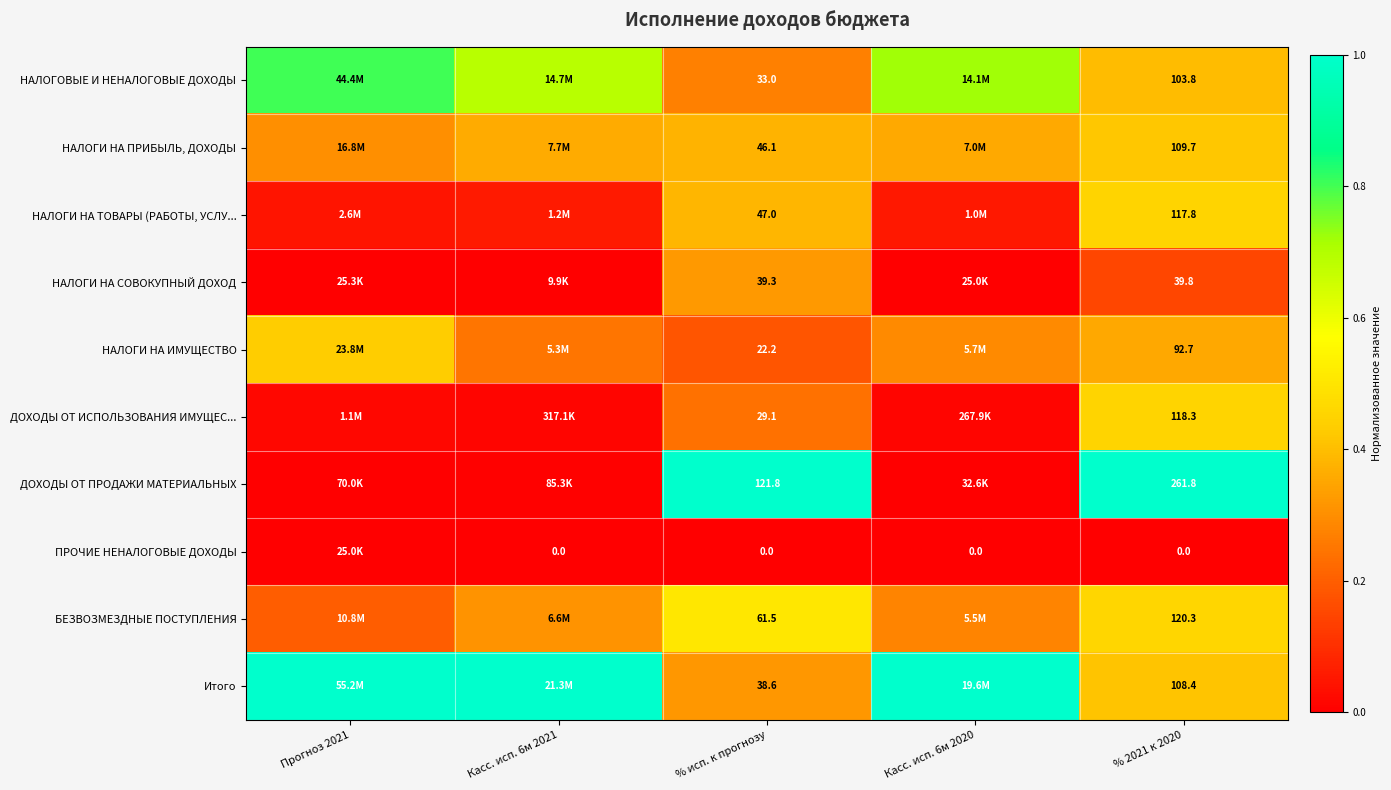

Rank the series at % 2021 к 2020 from lowest to highest value.

ПРОЧИЕ НЕНАЛОГОВЫЕ ДОХОДЫ, НАЛОГИ НА СОВОКУПНЫЙ ДОХОД, НАЛОГИ НА ИМУЩЕСТВО, НАЛОГОВЫЕ И НЕНАЛОГОВЫЕ ДОХОДЫ, Итого, НАЛОГИ НА ПРИБЫЛЬ, ДОХОДЫ, НАЛОГИ НА ТОВАРЫ (РАБОТЫ, УСЛУ..., ДОХОДЫ ОТ ИСПОЛЬЗОВАНИЯ ИМУЩЕС..., БЕЗВОЗМЕЗДНЫЕ ПОСТУПЛЕНИЯ, ДОХОДЫ ОТ ПРОДАЖИ МАТЕРИАЛЬНЫХ